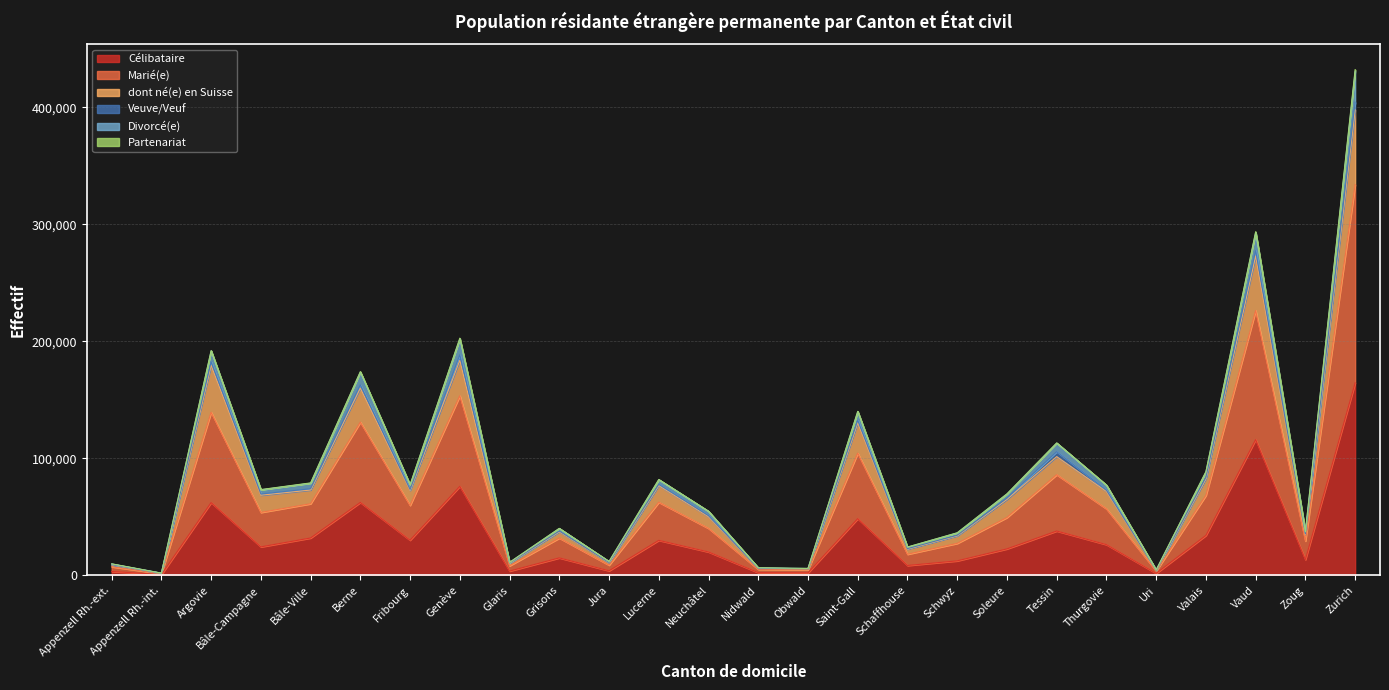

At which category is the sum across all series the highest?

Zurich